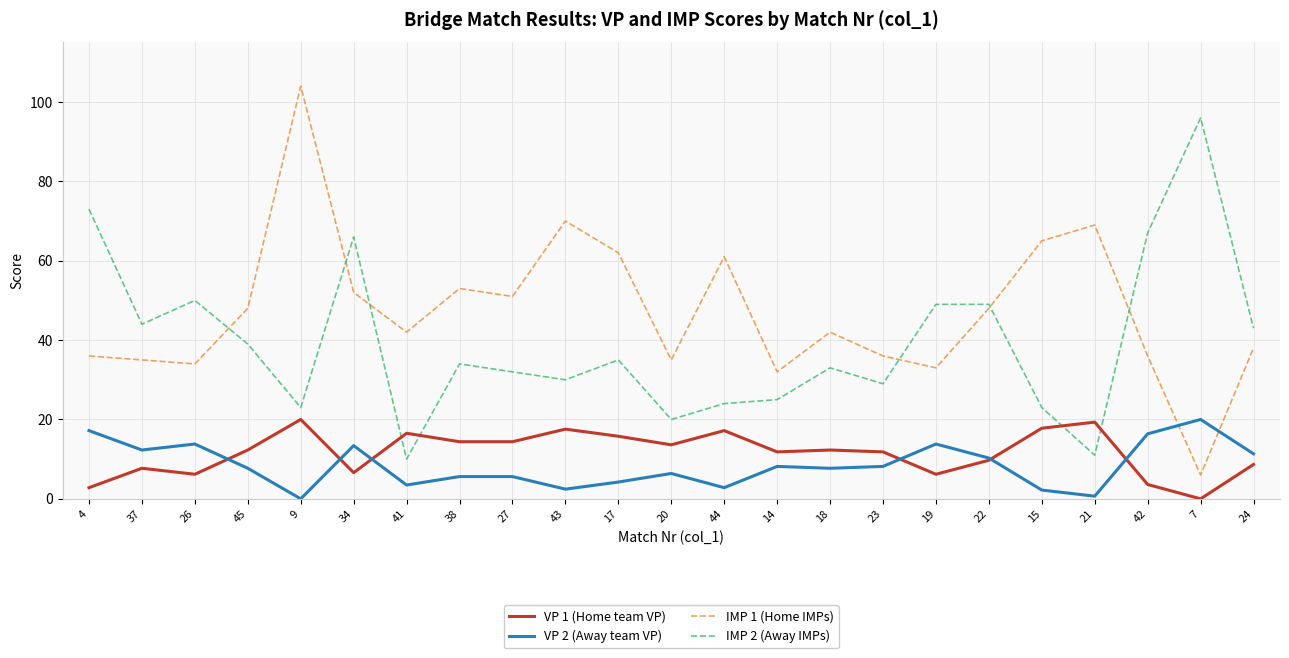

What is the difference between the maximum and second lowest values in the VP 2 (Away team VP) series?

19.3